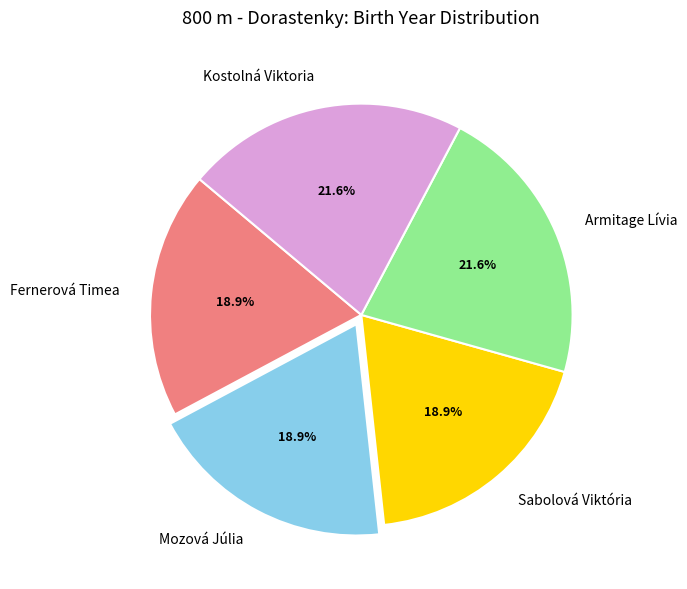

What percentage is NOT represented by Mozová Júlia?

81.1%